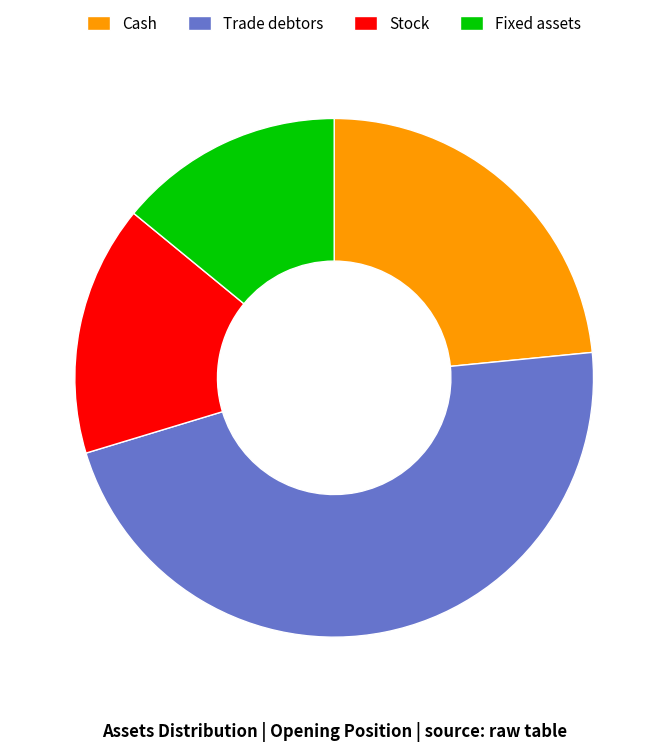

What is the smallest slice in the pie chart?

Fixed assets